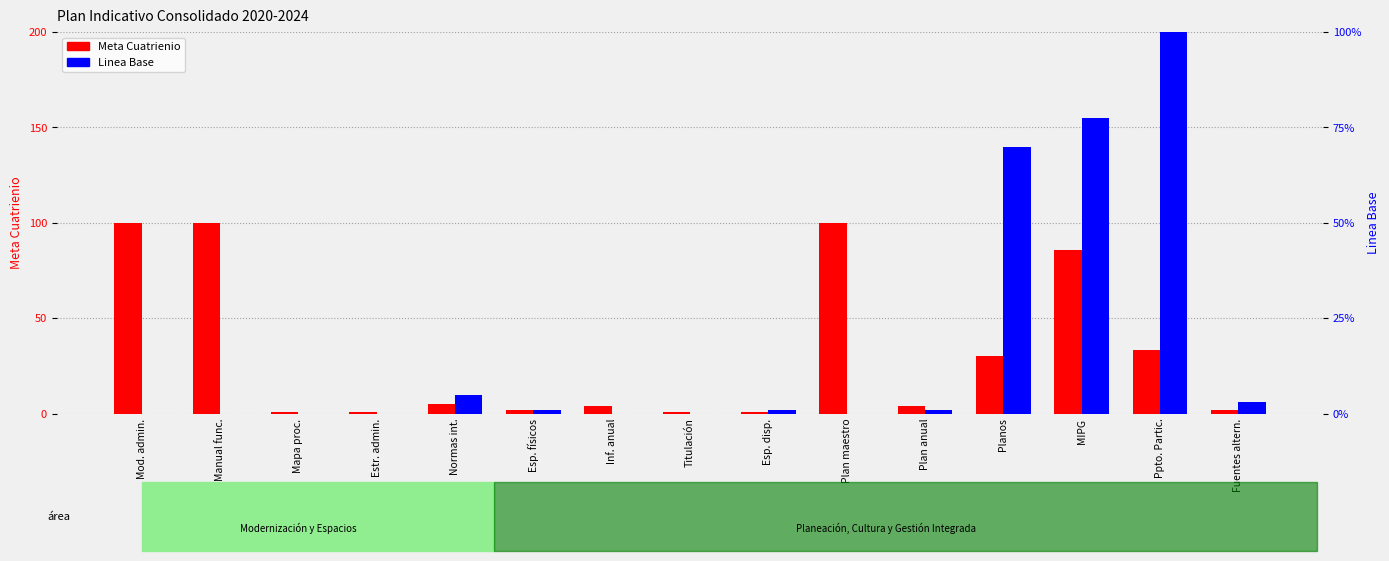

What is the label of the 15th bar from the left?

Fuentes altern.